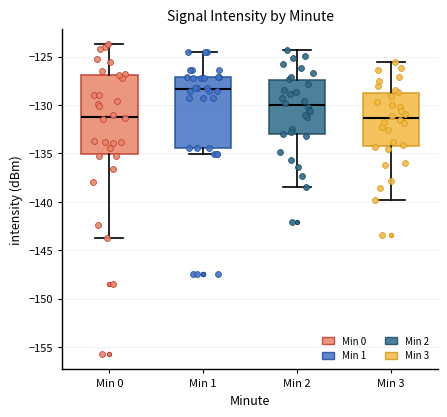

Reading left to right, read every box against the y-axis: the position of its median line, the range the box covers, and the ends of its whiskers. The values are not printed on the chart, so give them approximately, as read against the axis.

Min 0: median -131.0, box -135.0 to -127.0, whiskers -143.5 to -123.5
Min 1: median -128.5, box -134.5 to -127.0, whiskers -135.0 to -124.5
Min 2: median -130.0, box -133.0 to -127.5, whiskers -138.5 to -124.5
Min 3: median -131.5, box -134.0 to -129.0, whiskers -140.0 to -125.5